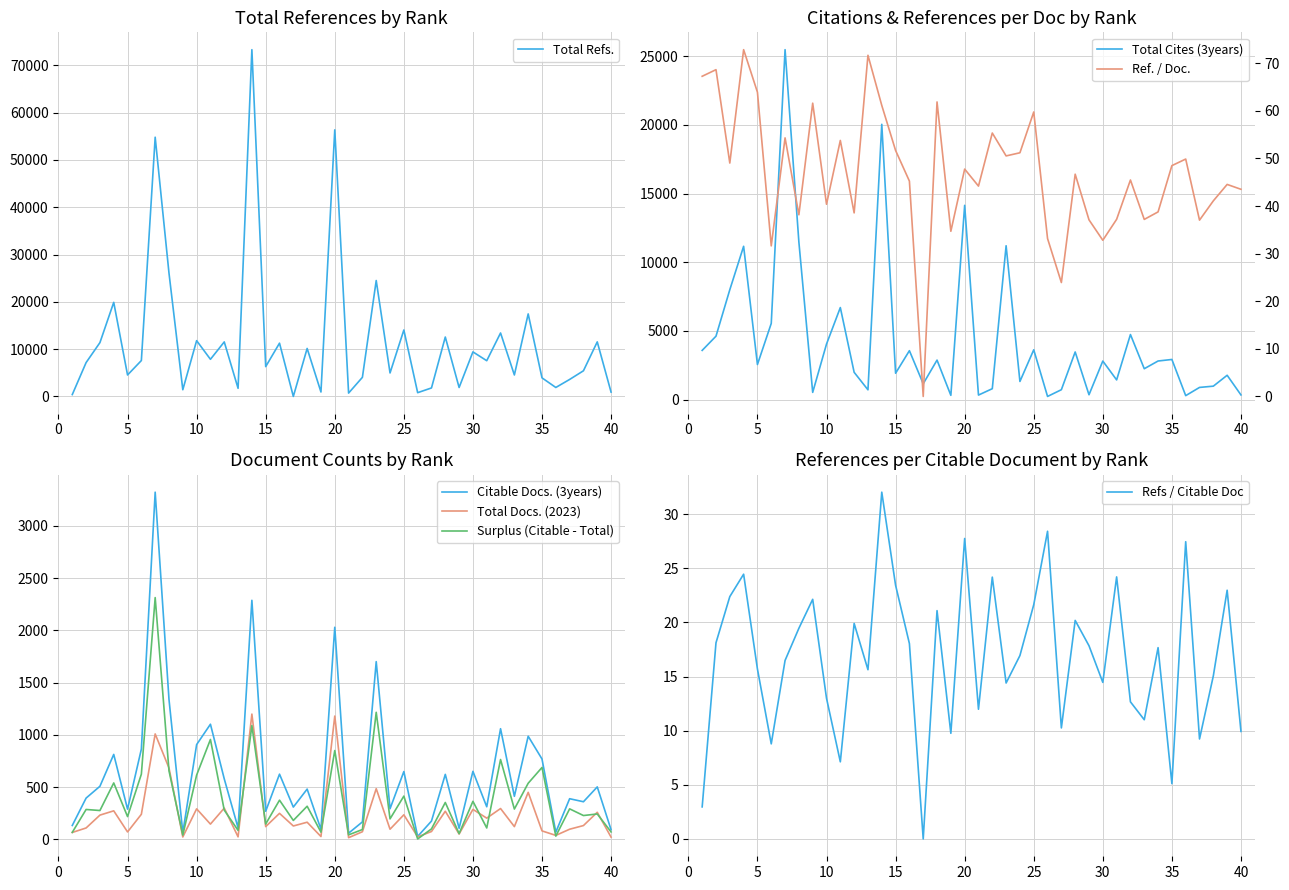

The Refs / Citable Doc series shows 10.8 at 15. True or false?

False